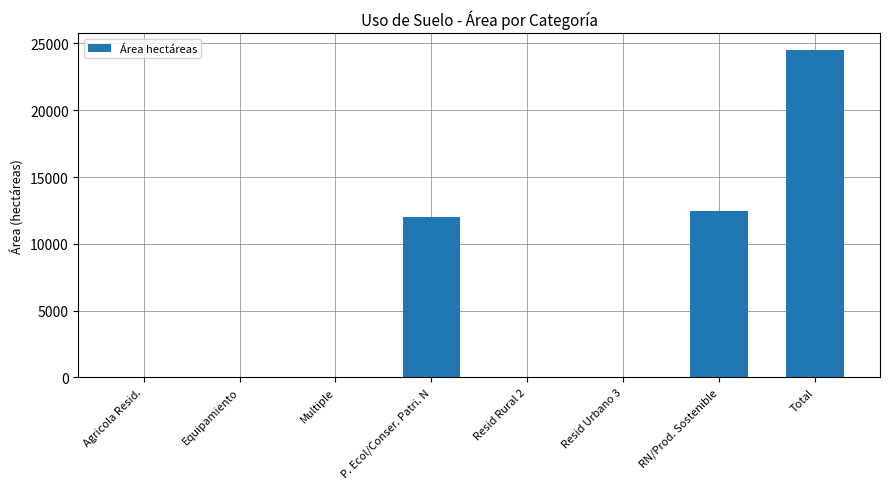

At which category does the chart reach its peak across all series?

Total